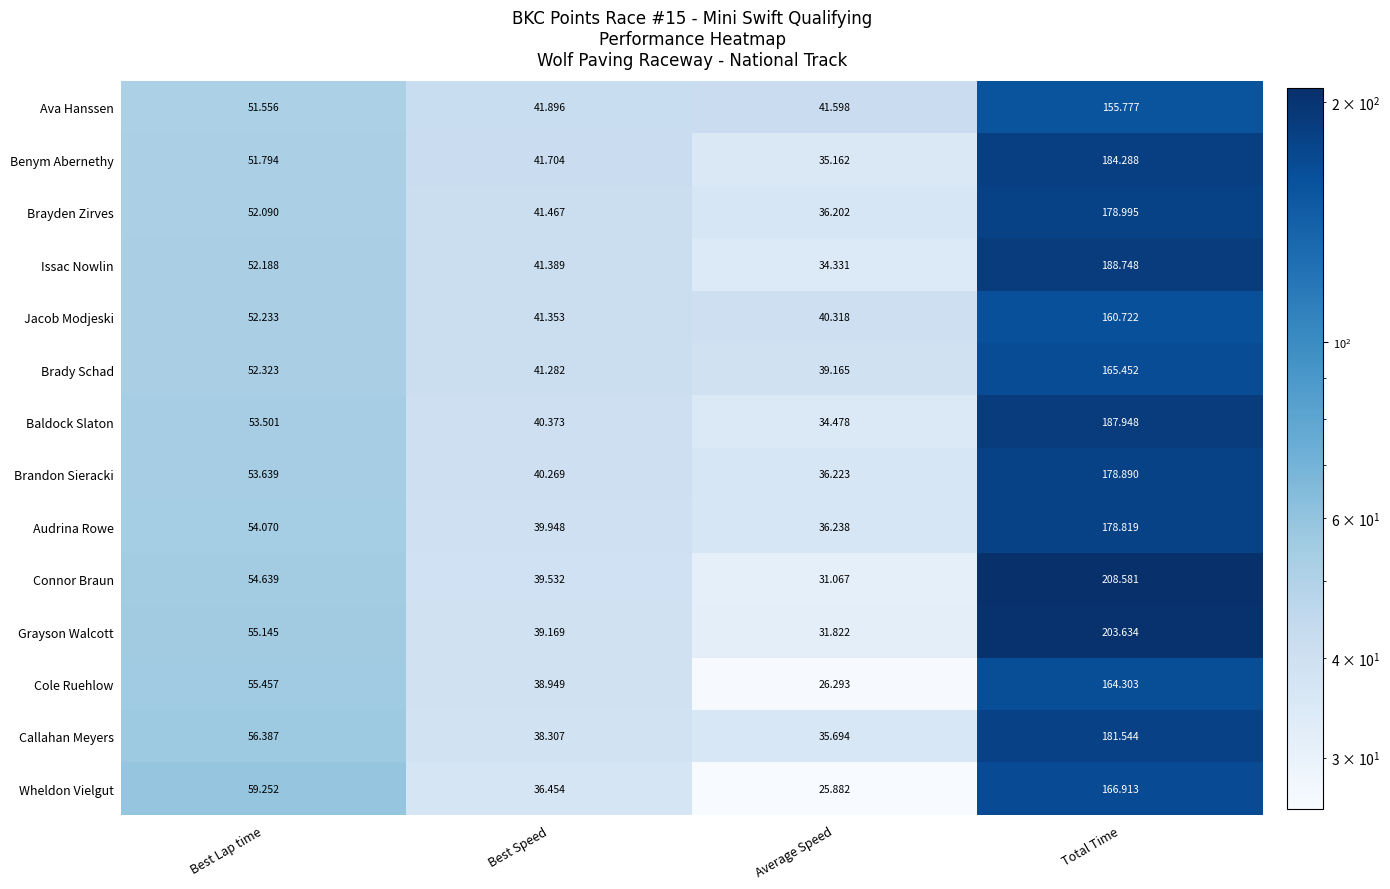

At which label does Jacob Modjeski first exceed 52?

Best Lap time